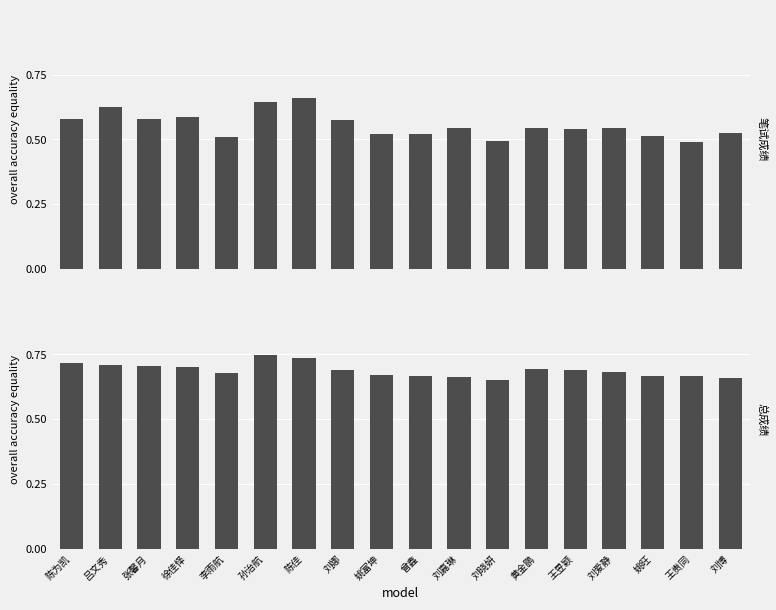

Are the bars grouped side by side (vs. stacked)?

Yes